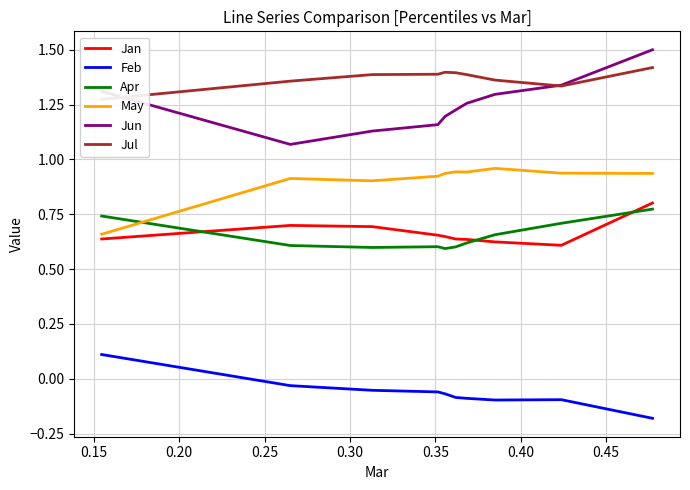

True or false: Feb and Apr cross at least once.

False